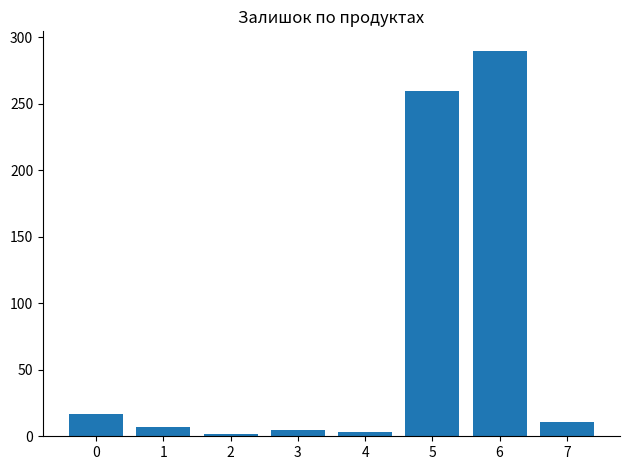

What is the value of the 6th bar from the left?

260